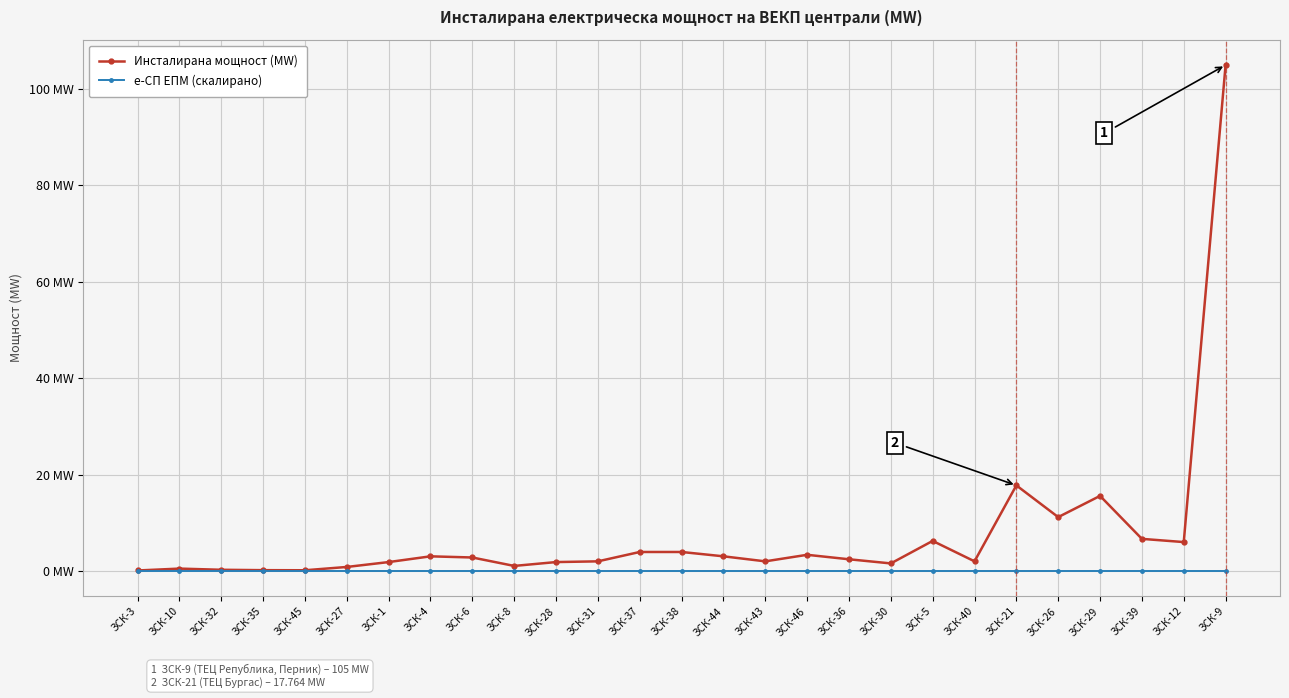

Rank the series by their maximum value, from highest to lowest.

Инсталирана мощност (MW), е-СП ЕПМ (скалирано)